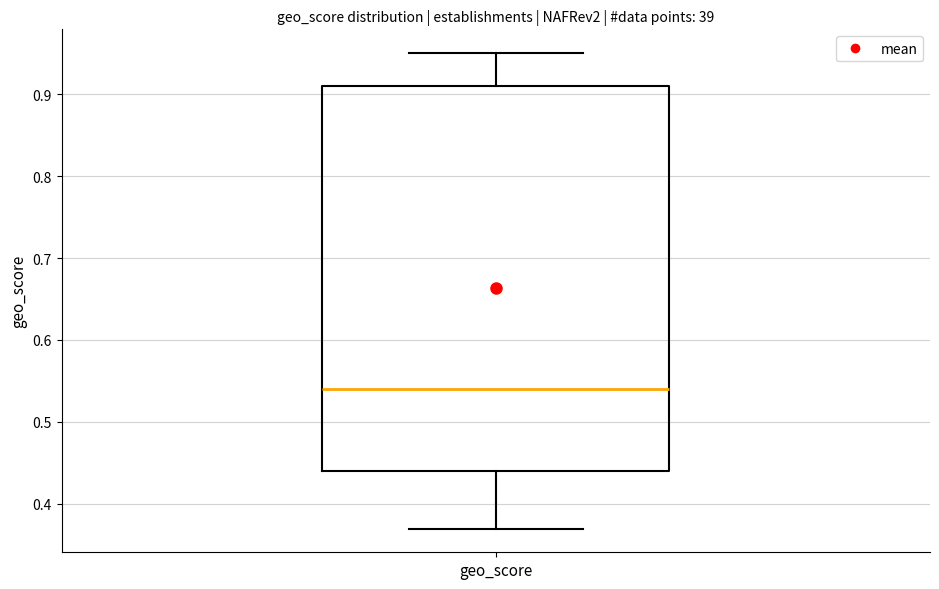

Transcribe this box plot: give where the median line is, the range the box spans, and where the two whiskers end, as read against the y-axis. The values are not printed on the chart, so give them approximately, as read against the axis.

median 0.54, box 0.44 to 0.91, whiskers 0.37 to 0.95